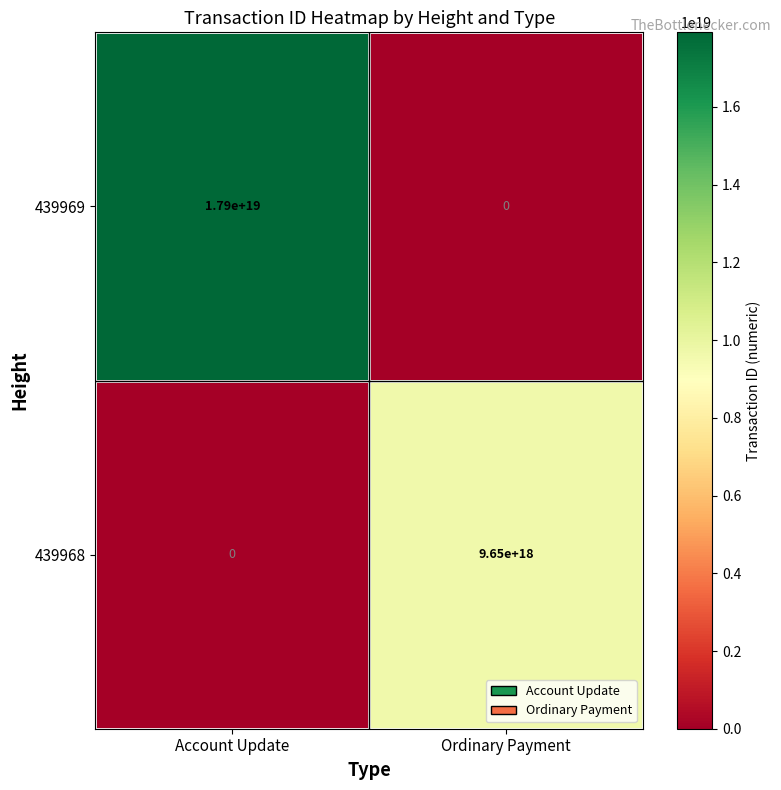

How many categories are shown in the chart?

2